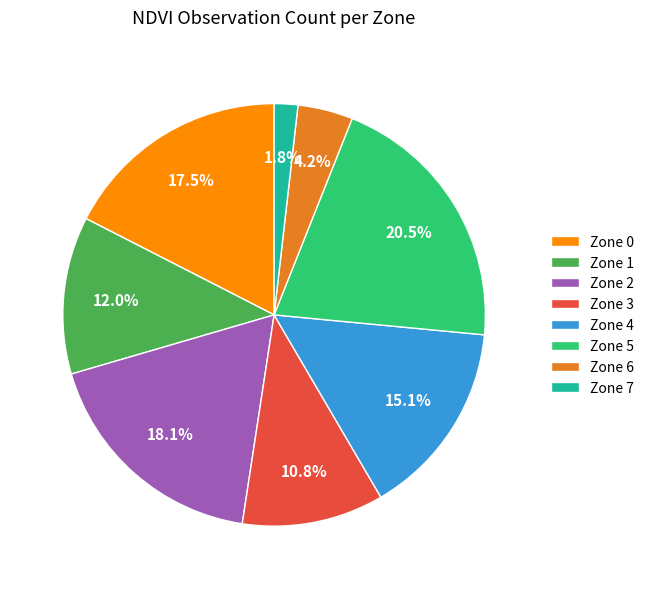

What portion of the pie excludes Zone 4?

84.9%